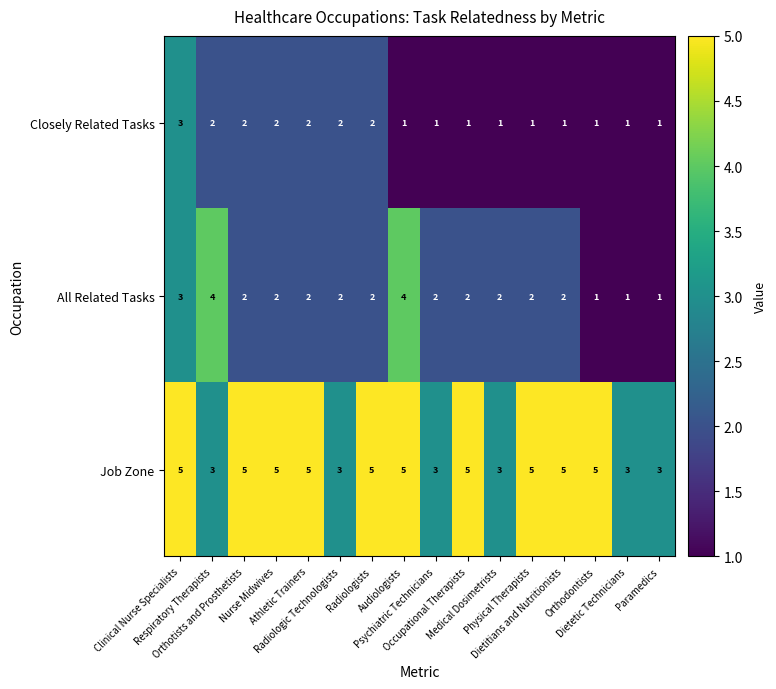

What is the maximum value for Closely Related Tasks?

3